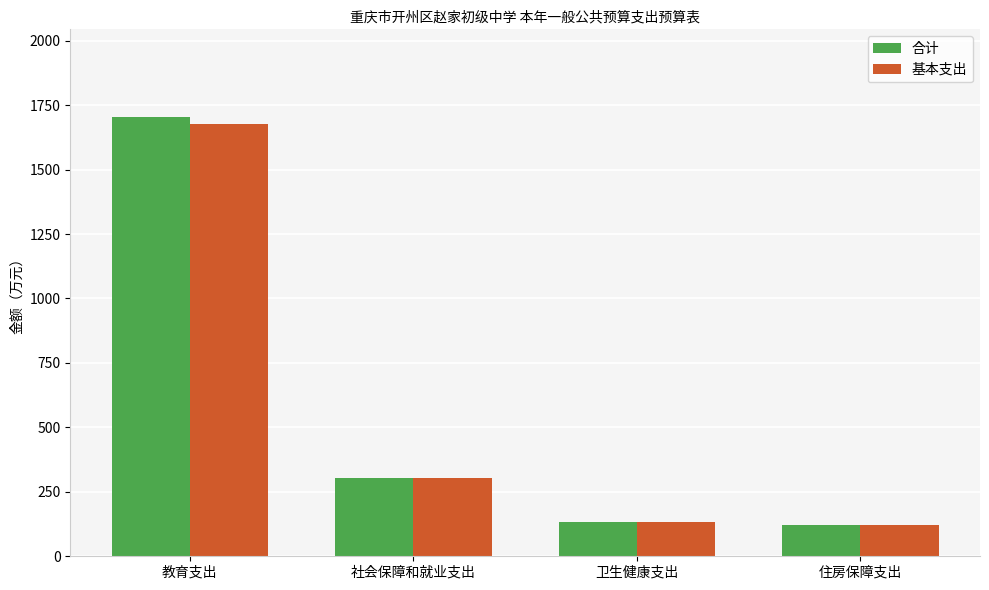

What is the minimum value shown in the chart?

122.2